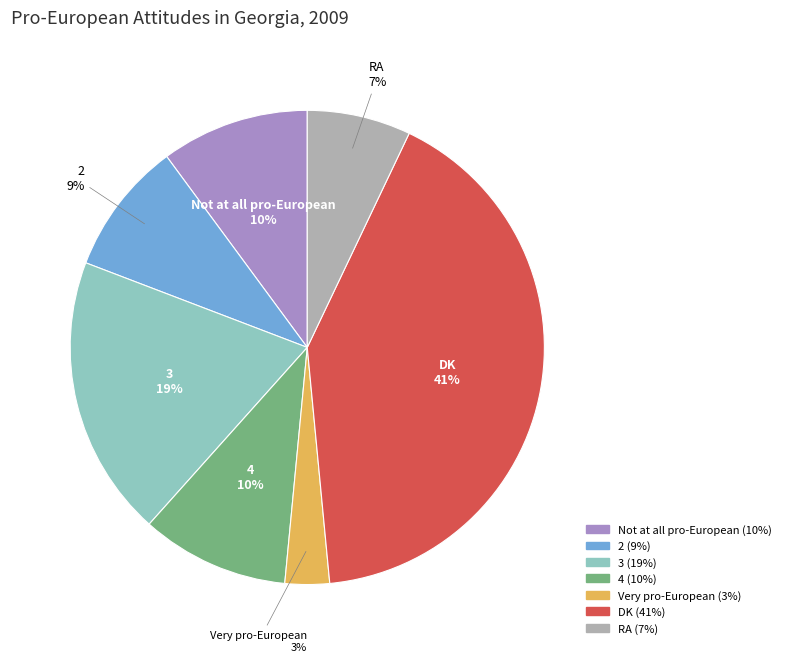

How many segments does this pie chart have?

7